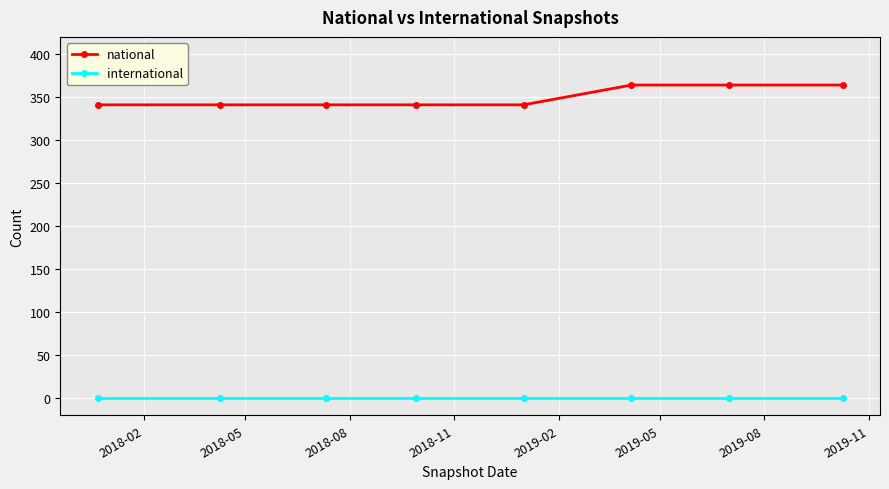

Which series has the largest total across all categories?

national